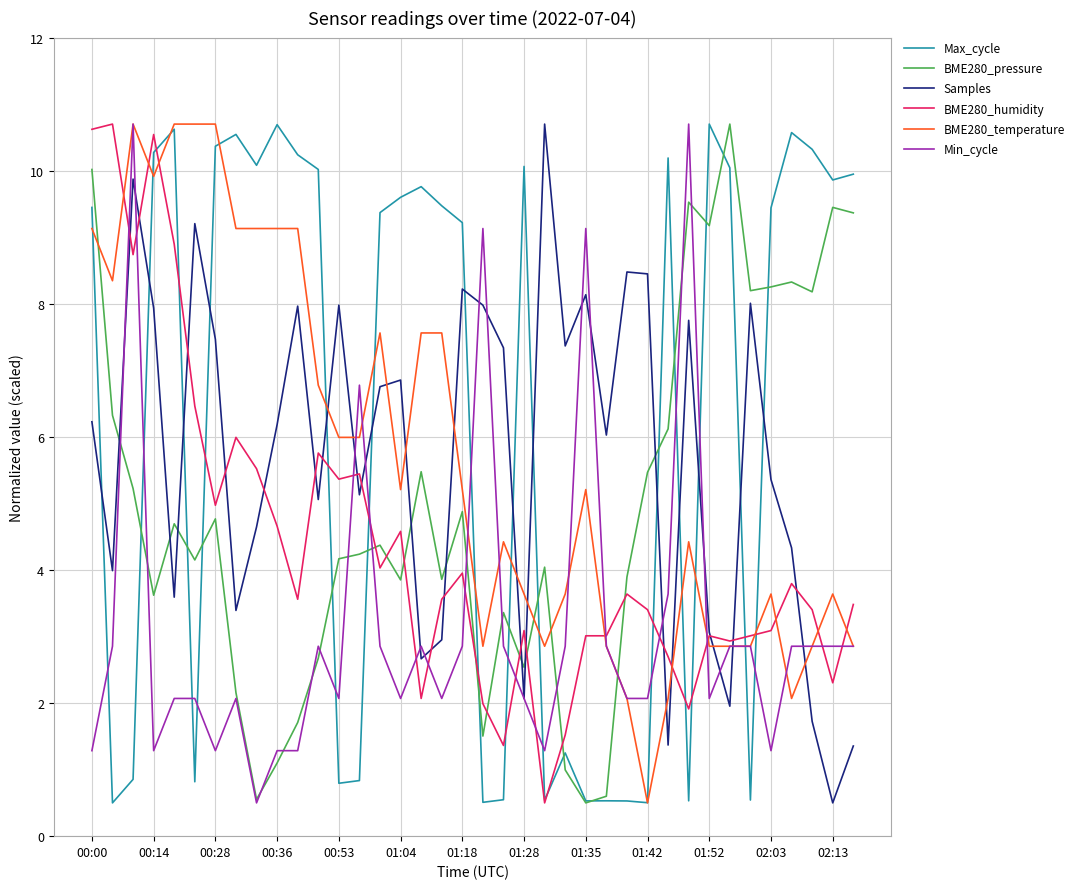

What is the minimum value shown in the chart?

0.5